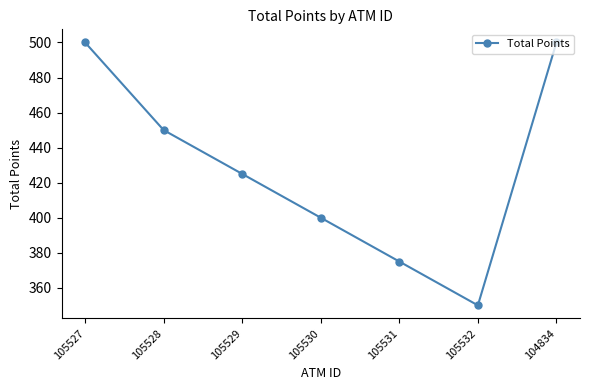

How many points are lower than both their immediate neighbors (excluding endpoints)?

1